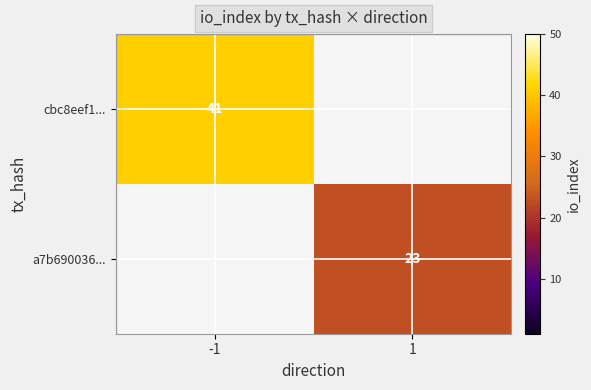

Is the value of a7b690036... at 1 greater than the value of cbc8eef1... at -1?

No